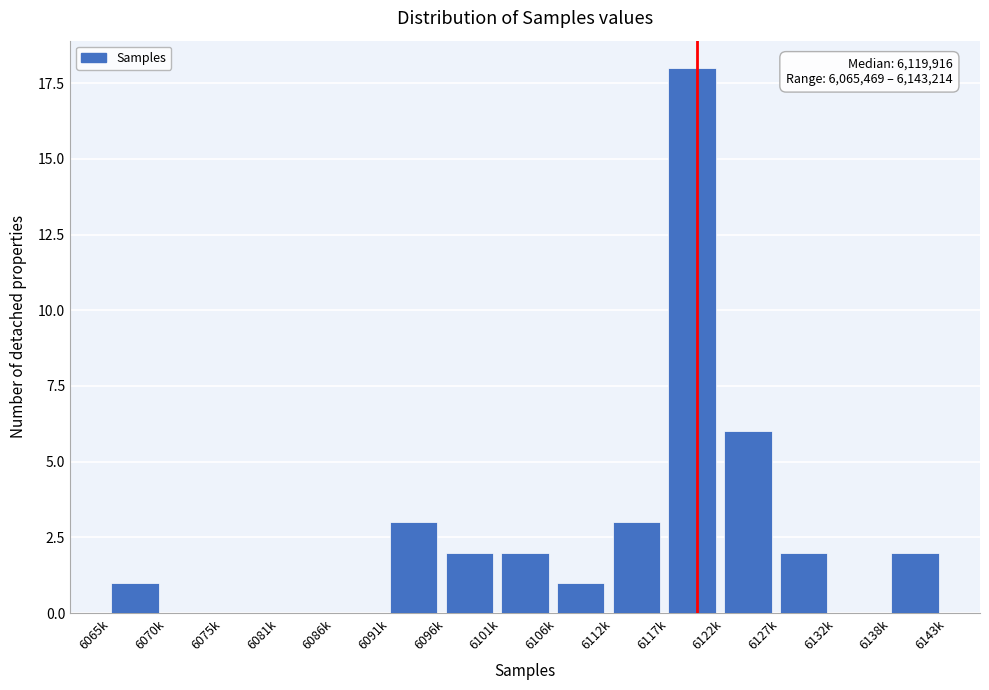

Reading right to left, list all the values displayed in this chart.

6138k=2	6132k=0	6127k=2	6122k=6	6117k=18	6112k=3	6106k=1	6101k=2	6096k=2	6091k=3	6086k=0	6081k=0	6075k=0	6070k=0	6065k=1